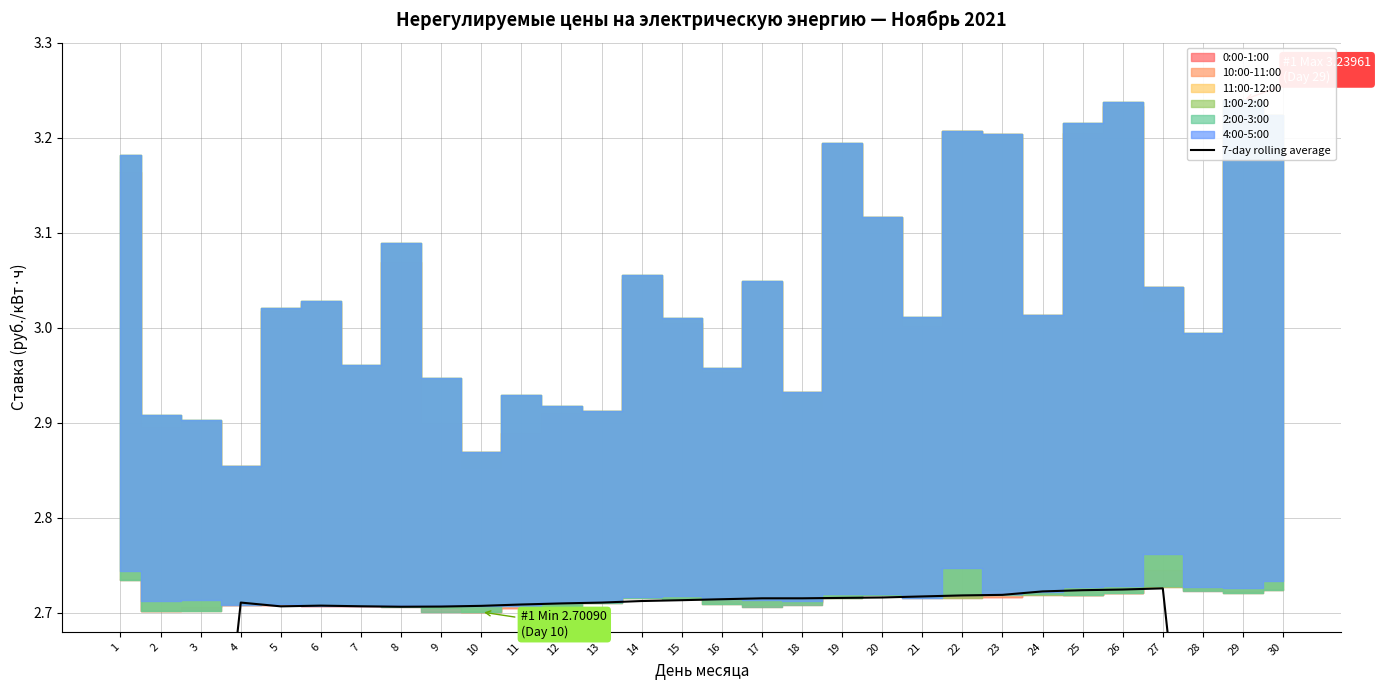

What is the sum of the values at 7 and 14?

5.4